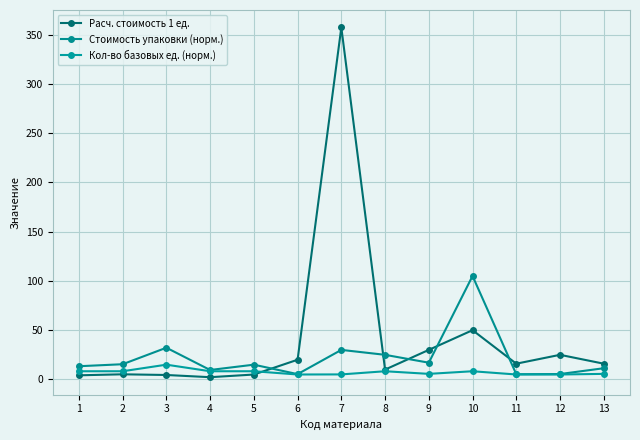

At which label is Стоимость упаковки (норм.) closest to 55?

3